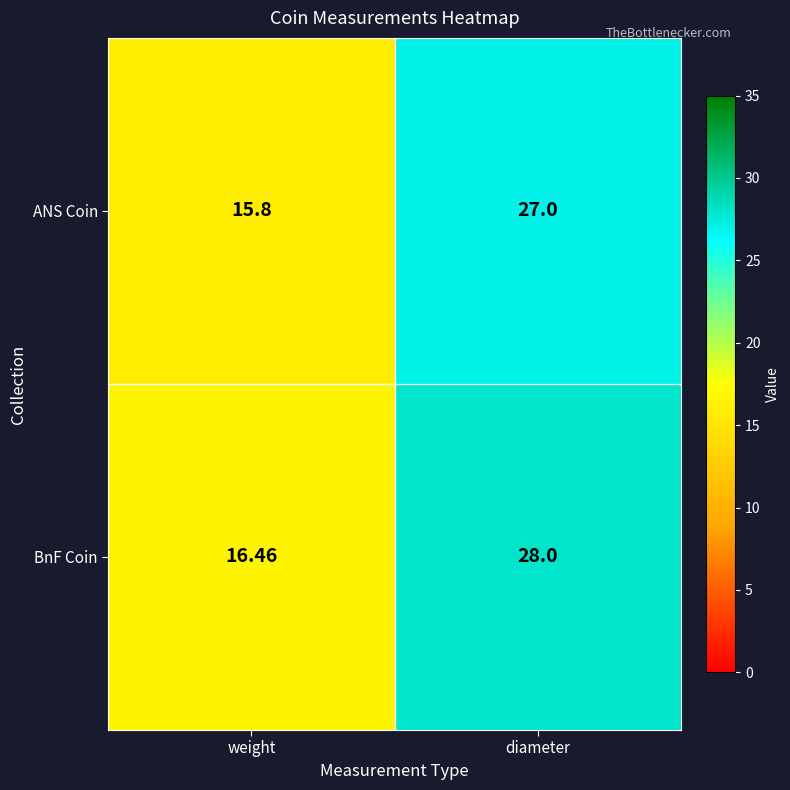

List the series in order of their peak value, lowest first.

ANS Coin, BnF Coin